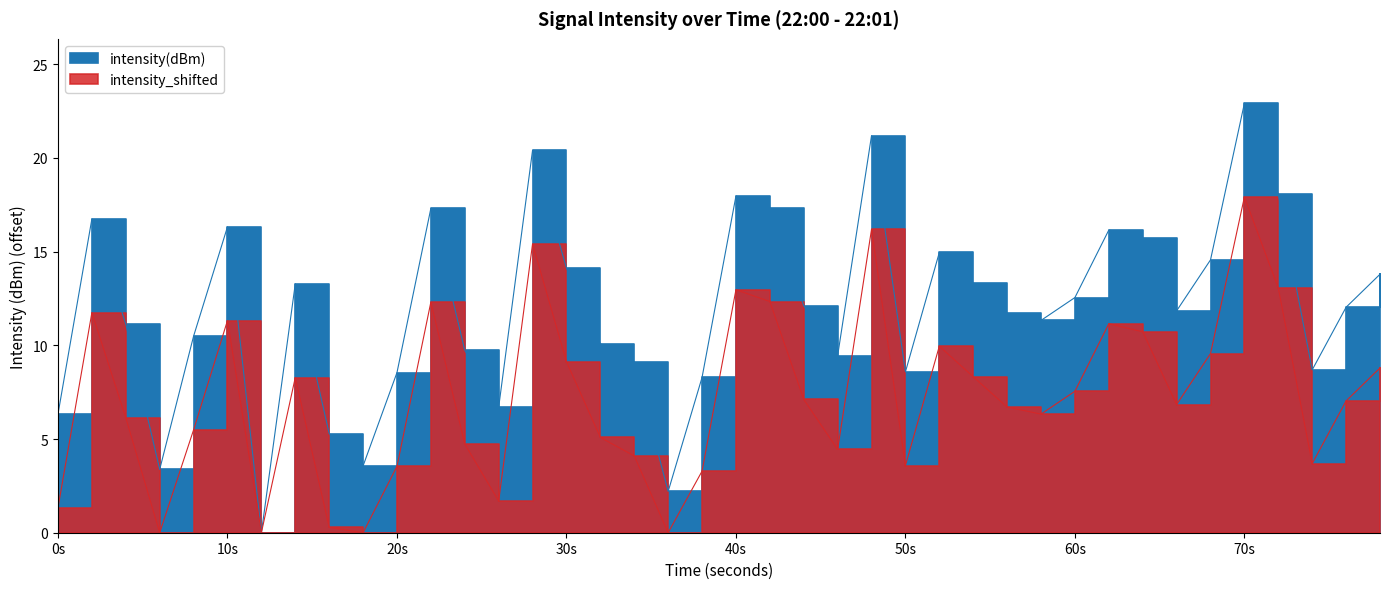

True or false: intensity_shifted and intensity(dBm) intersect in this chart.

False